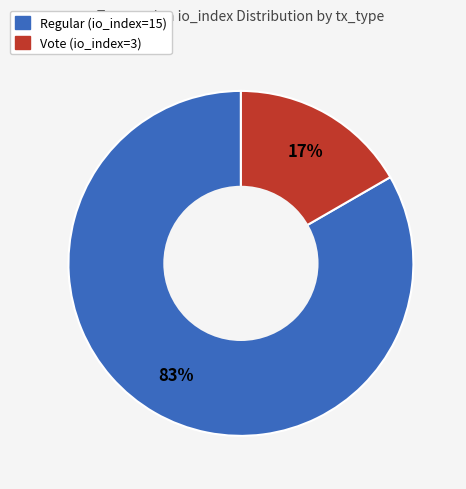

What percentage is the Vote (io_index=3) slice, to the nearest percent?

17%